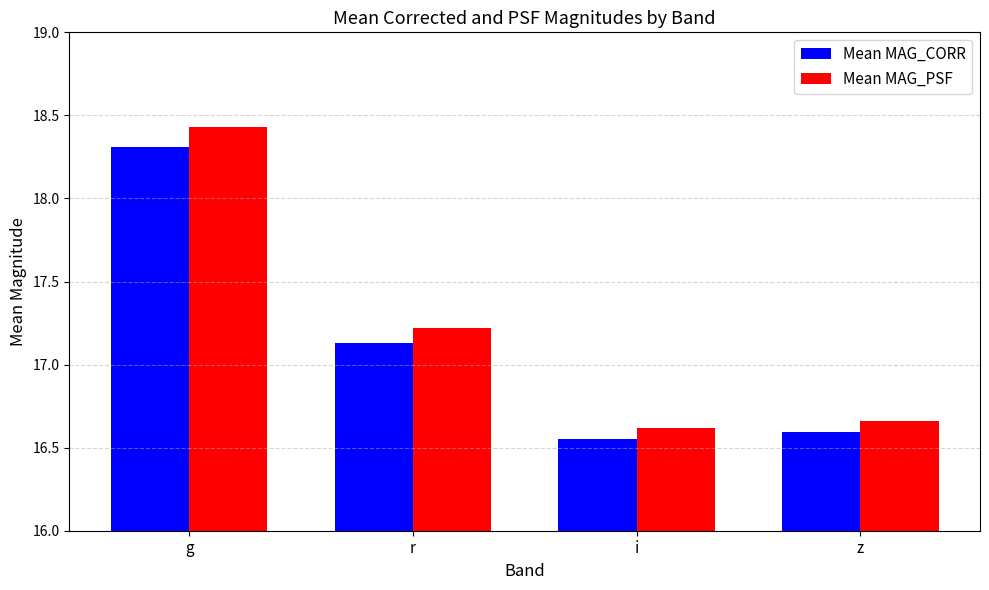

The value of Mean MAG_CORR at i is 7.4. True or false?

False